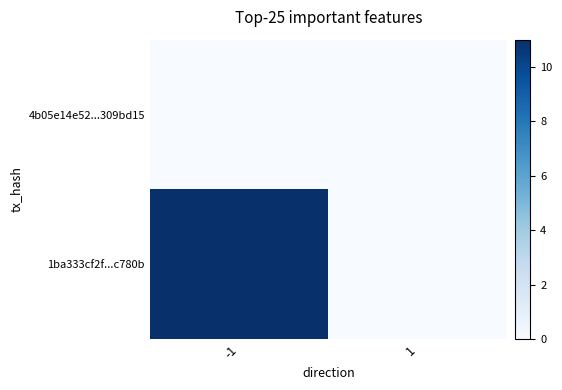

At -1, list the series in order from largest to smallest.

1ba333cf2f...c780b, 4b05e14e52...309bd15